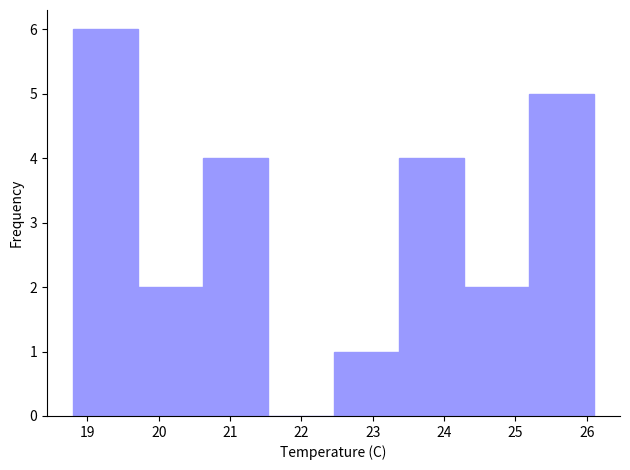

Over which range of the x-axis is the bar tallest?

18.8 to 19.7